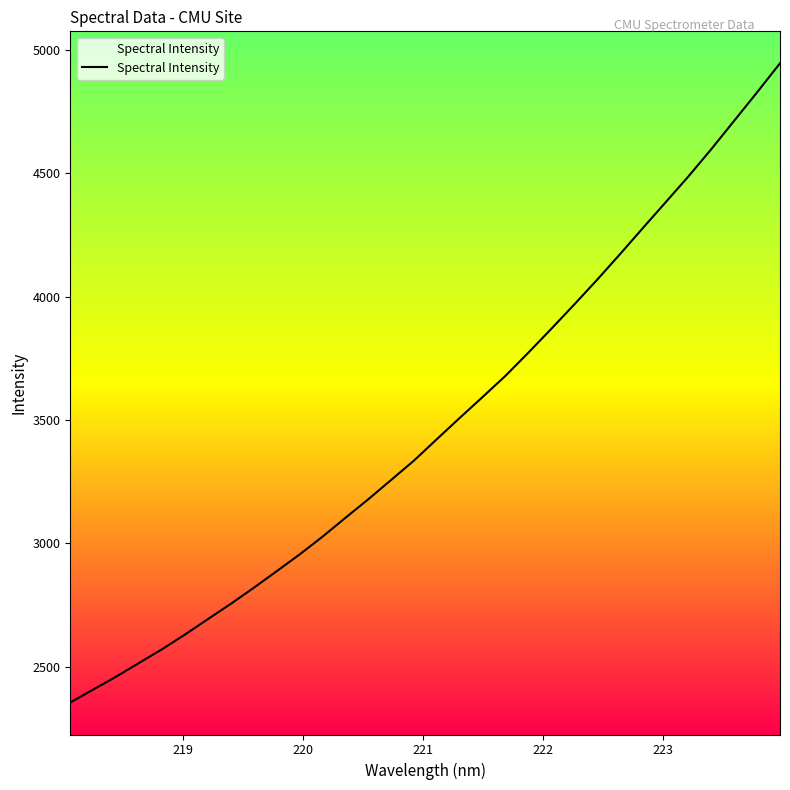

What is the greatest value displayed?

4946.4